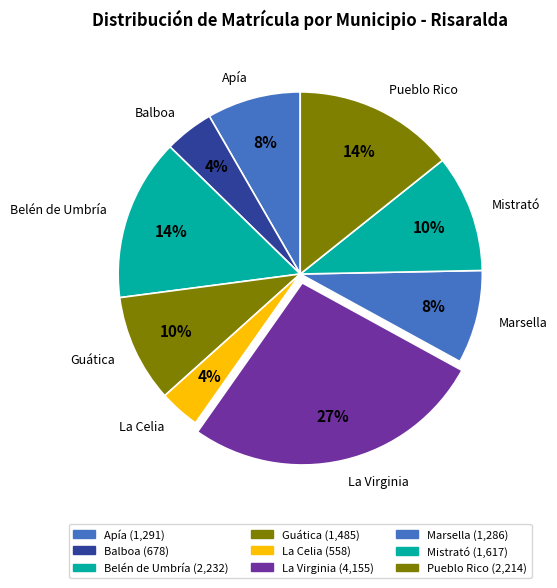

Between Marsella and Balboa, which is larger?

Marsella